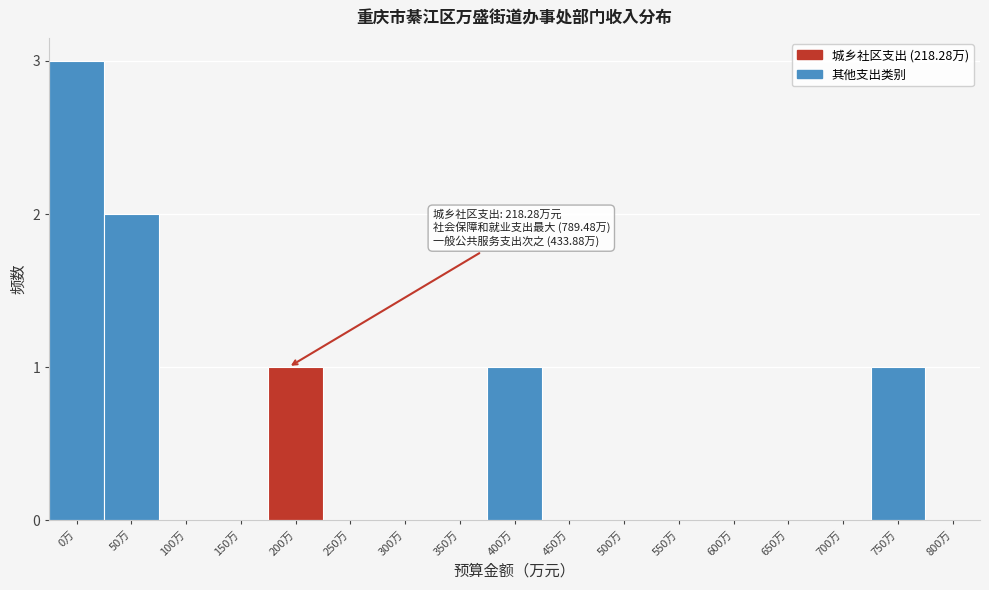

Reading left to right, what are all the values shown in this chart?

0万=3	50万=2	100万=0	150万=0	200万=1	250万=0	300万=0	350万=0	400万=1	450万=0	500万=0	550万=0	600万=0	650万=0	700万=0	750万=1	800万=0